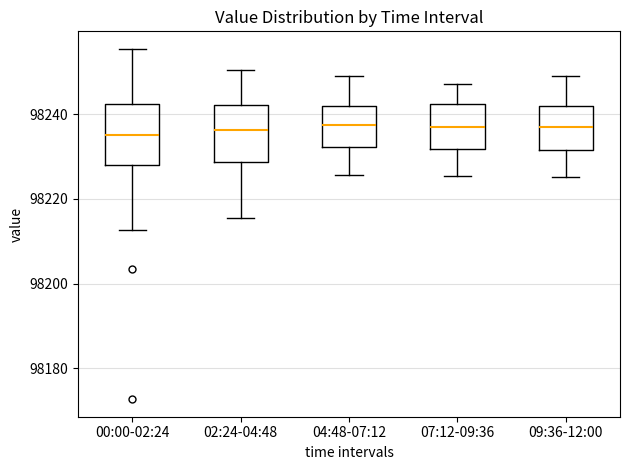

Reading left to right, read every box against the y-axis: the position of its median line, the range the box covers, and the ends of its whiskers. The values are not printed on the chart, so give them approximately, as read against the axis.

00:00-02:24: median 98234, box 98228 to 98242, whiskers 98212 to 98256
02:24-04:48: median 98236, box 98228 to 98242, whiskers 98216 to 98250
04:48-07:12: median 98238, box 98232 to 98242, whiskers 98226 to 98248
07:12-09:36: median 98236, box 98232 to 98242, whiskers 98226 to 98248
09:36-12:00: median 98236, box 98232 to 98242, whiskers 98226 to 98248